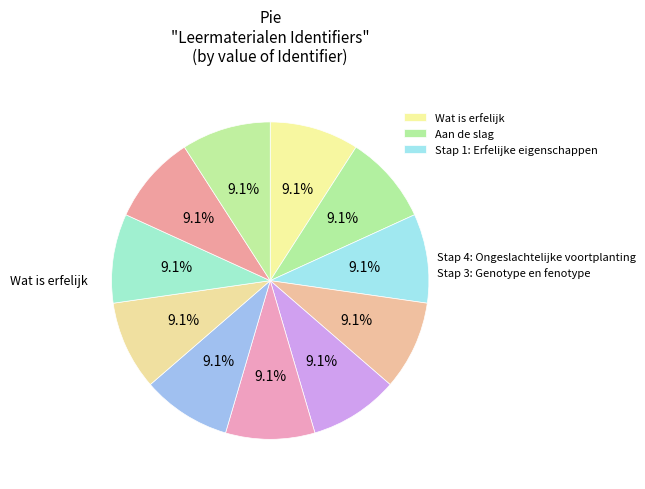

Count the number of slices in the pie.

11